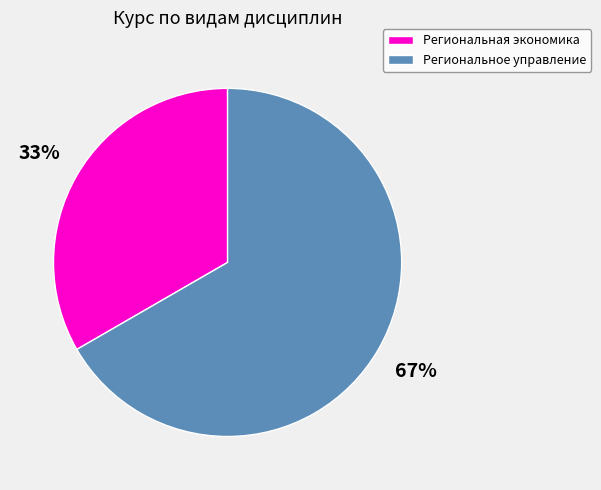

Between Региональное управление and Региональная экономика, which is larger?

Региональное управление